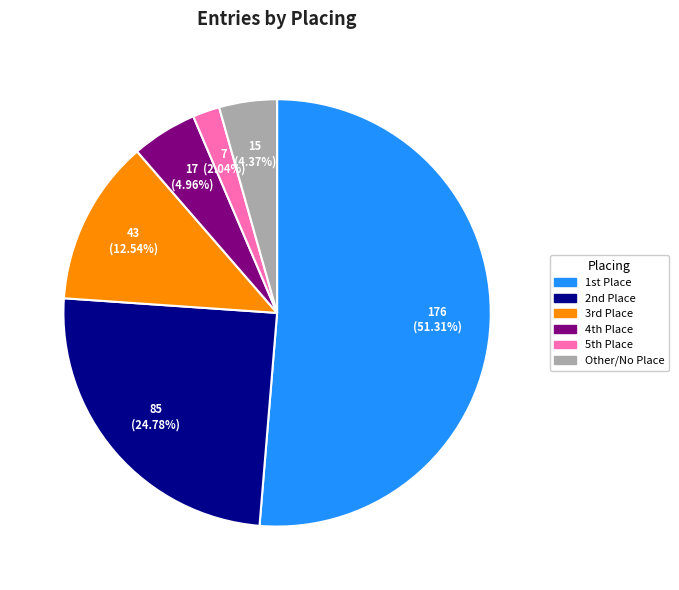

What is the majority slice?

1st Place